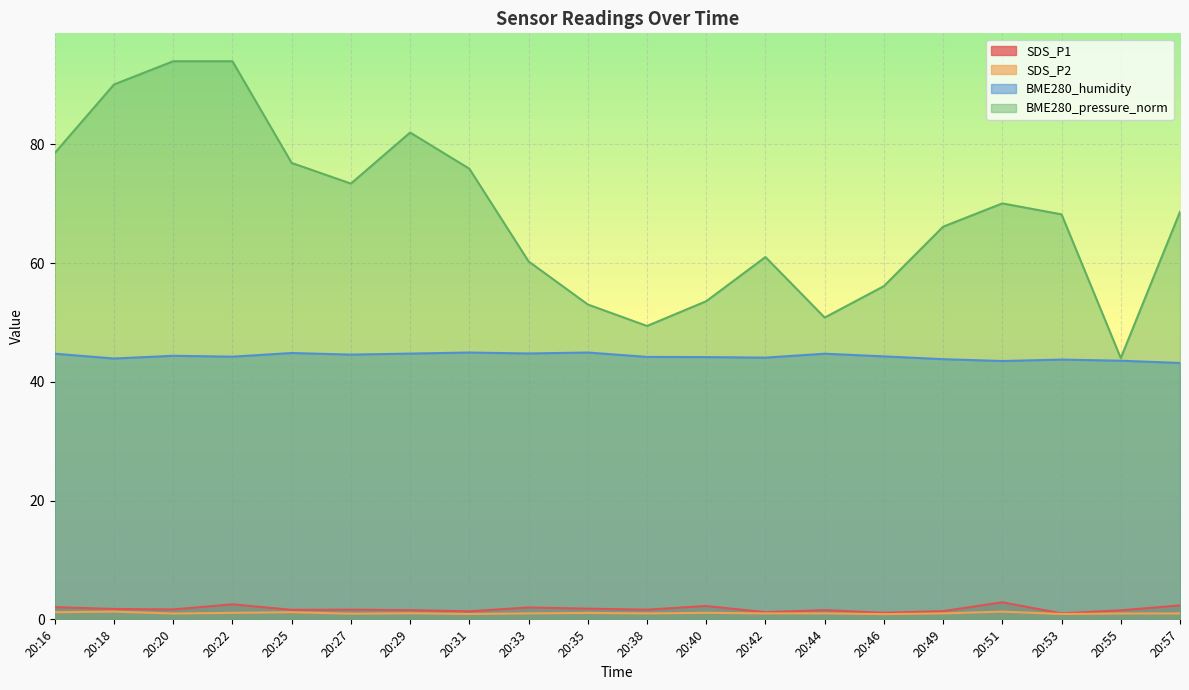

True or false: SDS_P2 and BME280_humidity cross at least once.

False